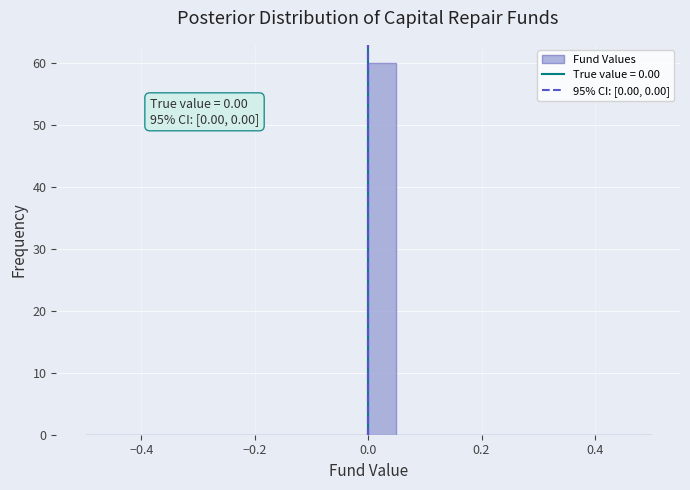

Around what value on the x-axis is the tallest bar? Give the approximate position of its centre, as read against the axis.

0.02